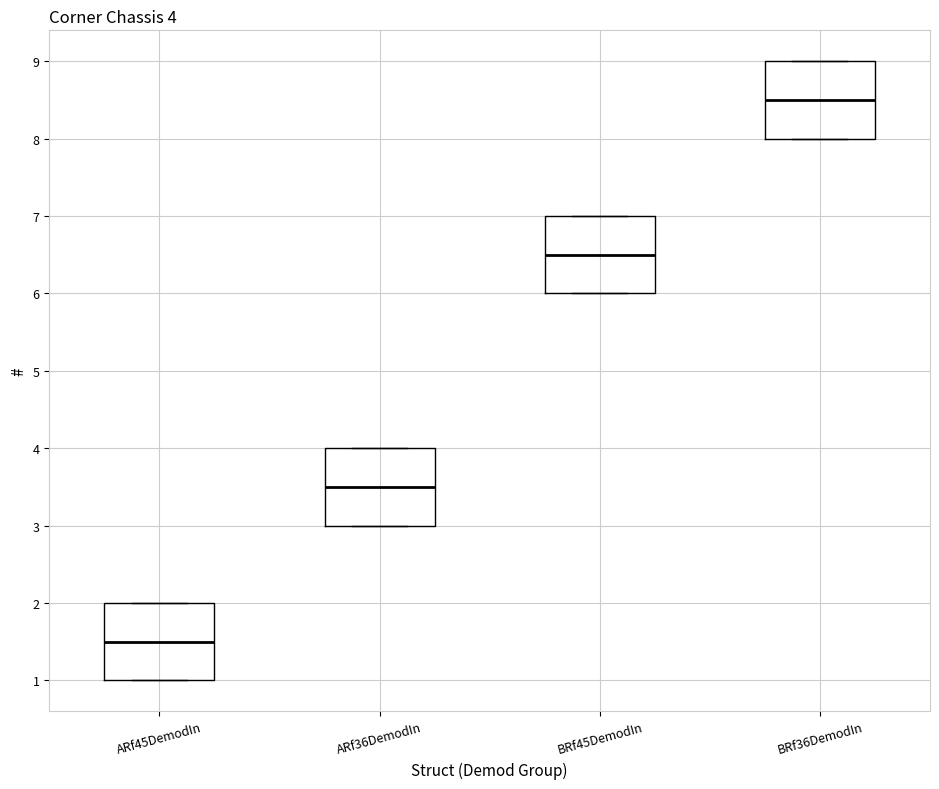

Which box has the lowest median line?

ARf45DemodIn